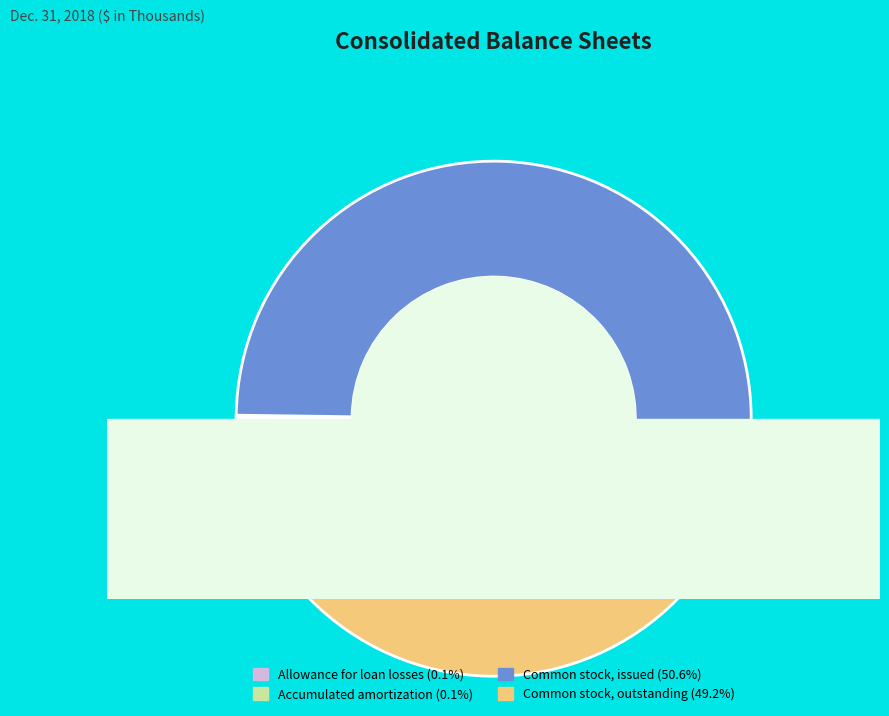

Rank the categories by value from lowest to highest.

Accumulated amortization, Allowance for loan losses, Common stock, outstanding, Common stock, issued